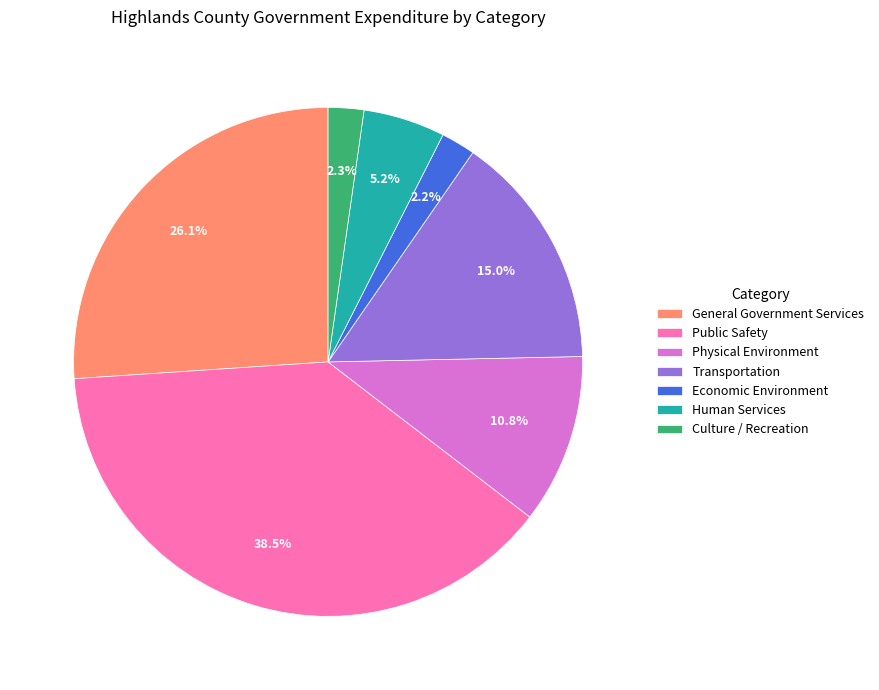

Is it true that Human Services is 1% of the pie?

False